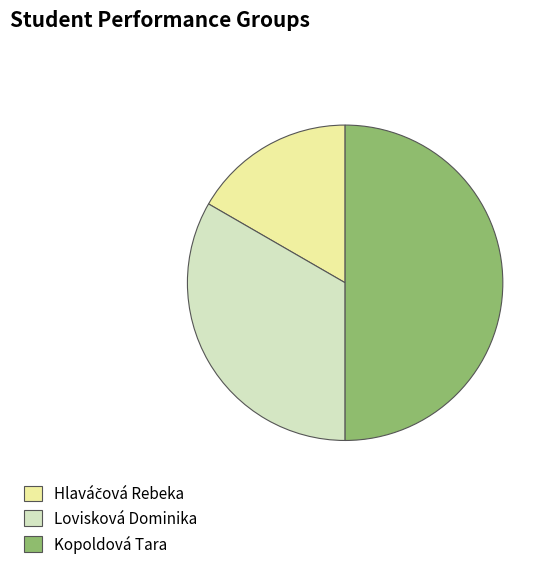

Which category has the biggest portion of the pie?

Kopoldová Tara